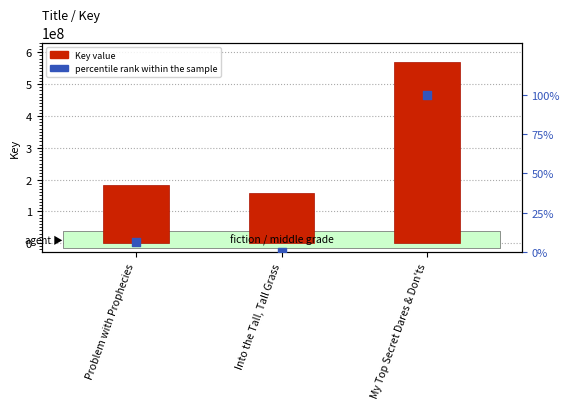

At which category is the sum across all series the highest?

My Top Secret Dares & Don'ts